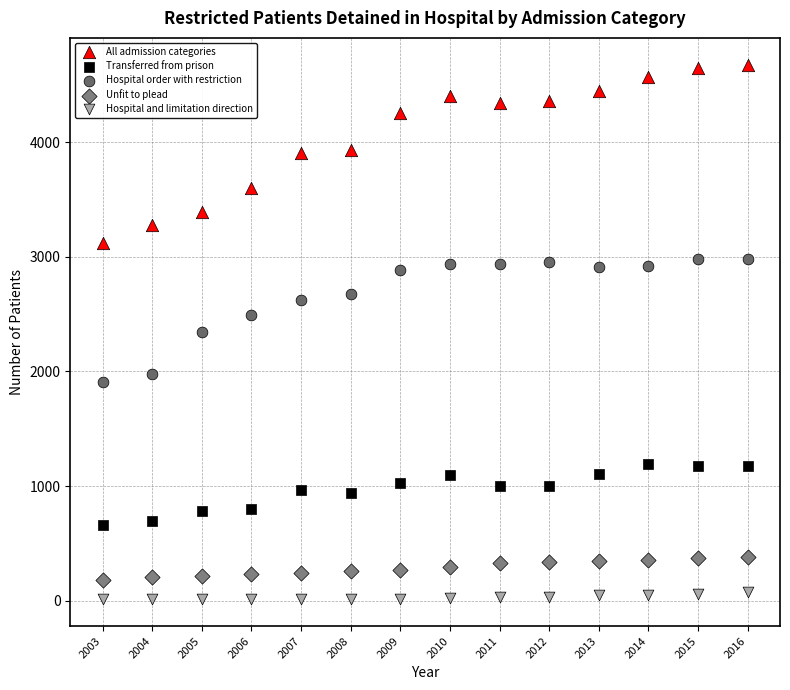

Across all data points, what is the range of Y values (max minus min)?

4669